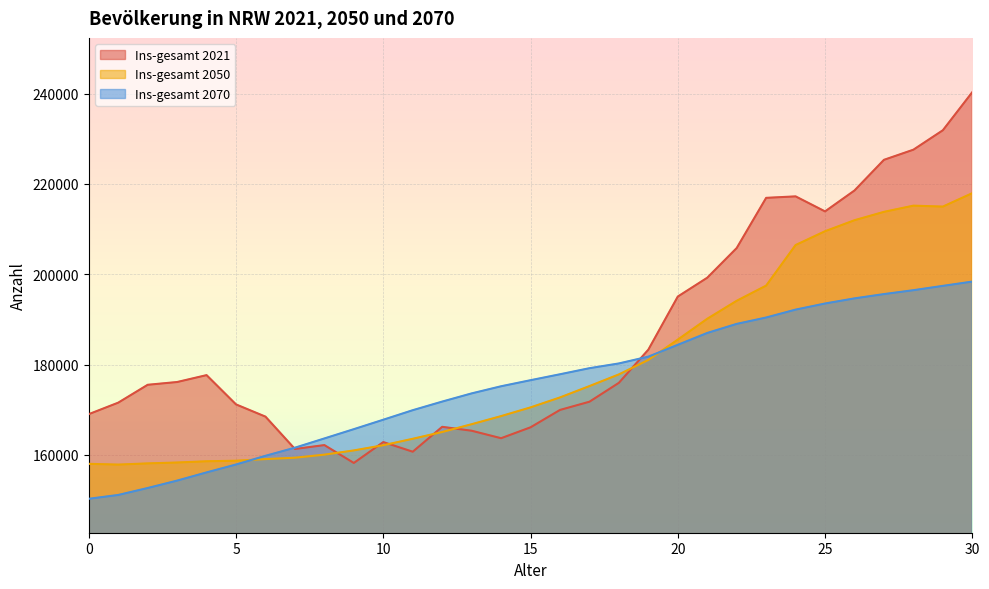

What is the maximum value for Ins-gesamt 2070?

198382